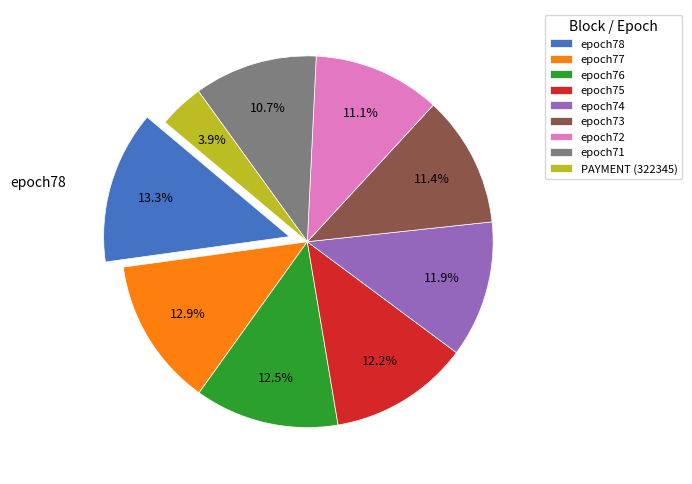

Which slice is the smallest?

PAYMENT (322345)